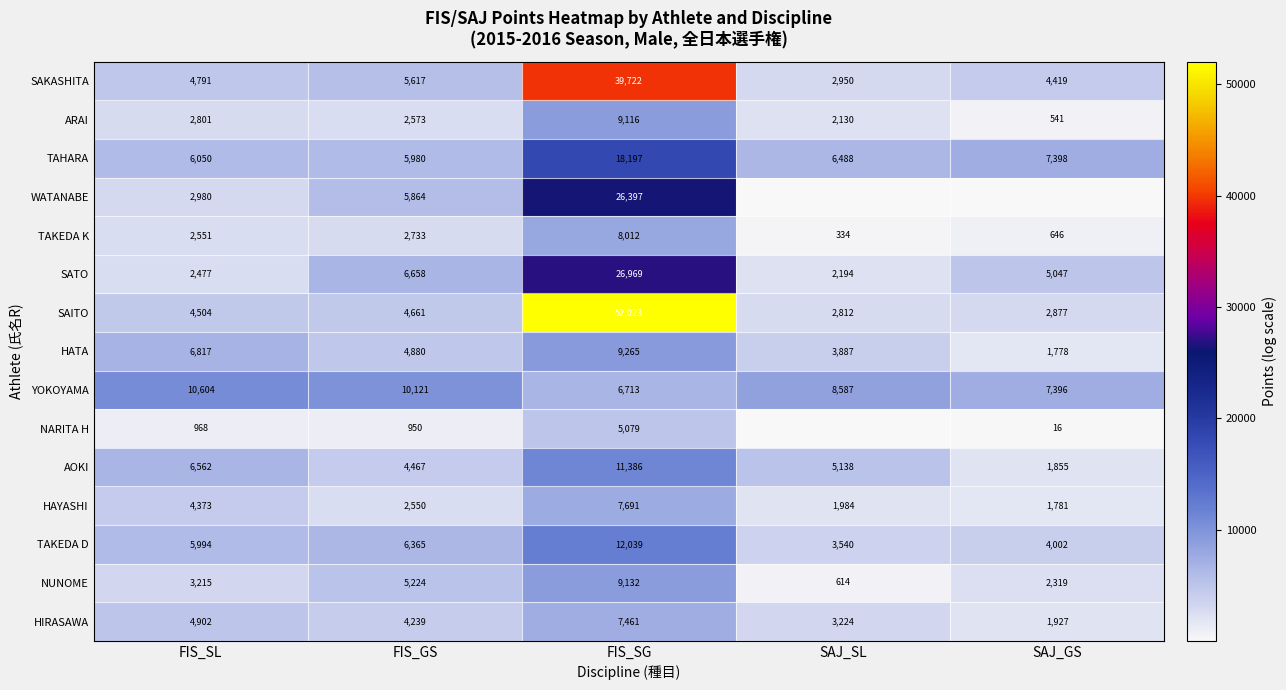

Is the value of SATO at SAJ_GS greater than the value of AOKI at FIS_GS?

Yes